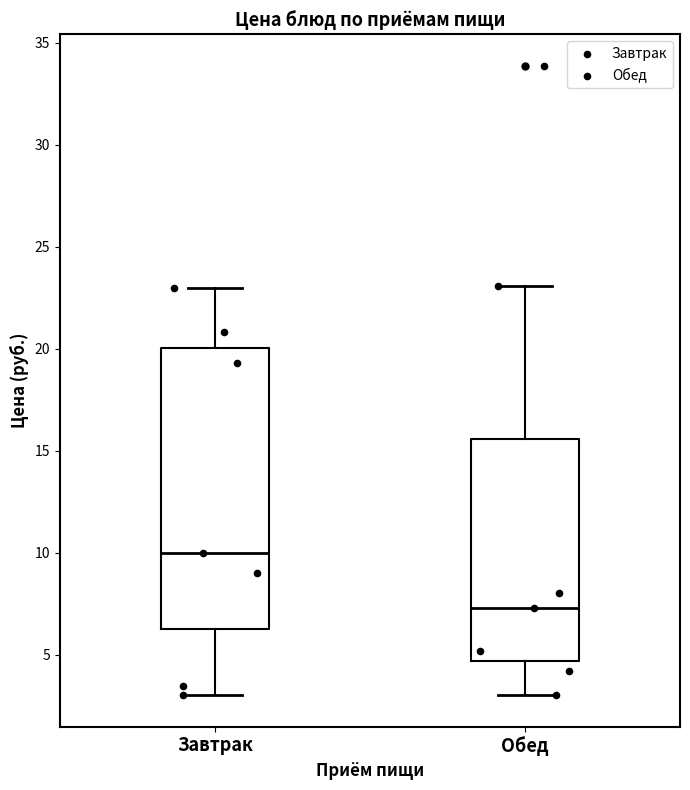

Where is the lower edge of the box for Обед on the y-axis? The values are not printed on the chart, so give them approximately, as read against the axis.

4.5